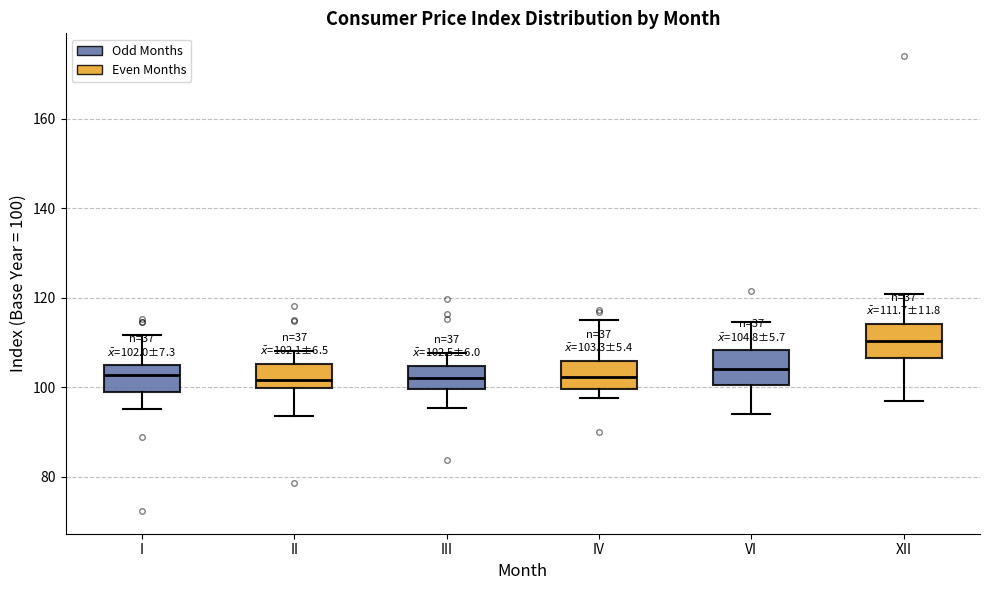

Which box has the highest median line?

XII